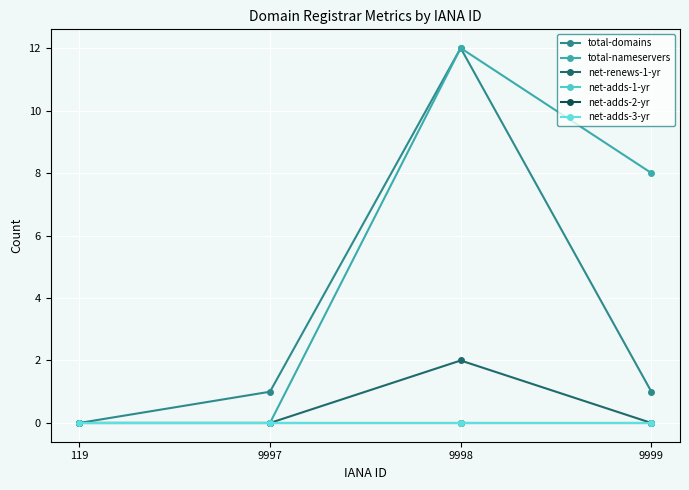

At how many categories does at least one series exceed 0?

3